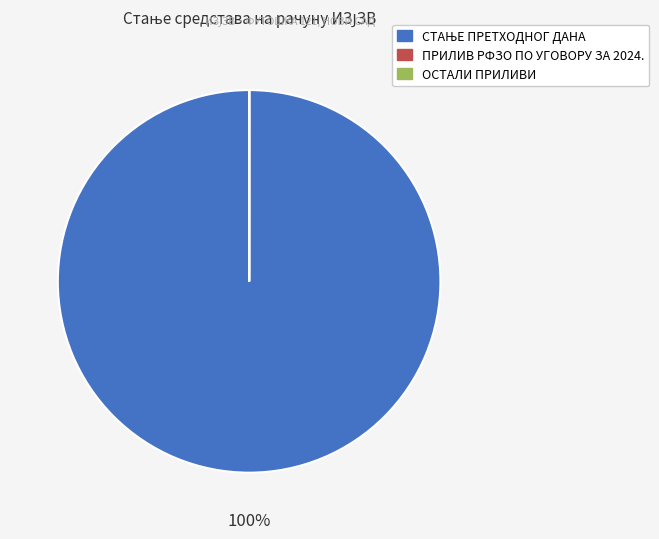

Is there a majority slice in this chart?

Yes